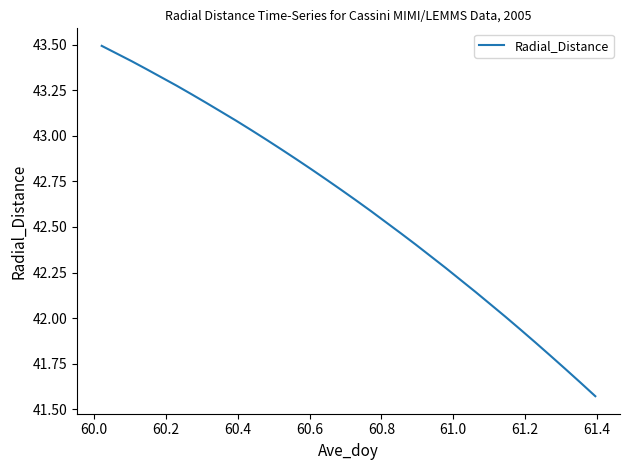

What is the difference between the maximum and minimum values?

1.9